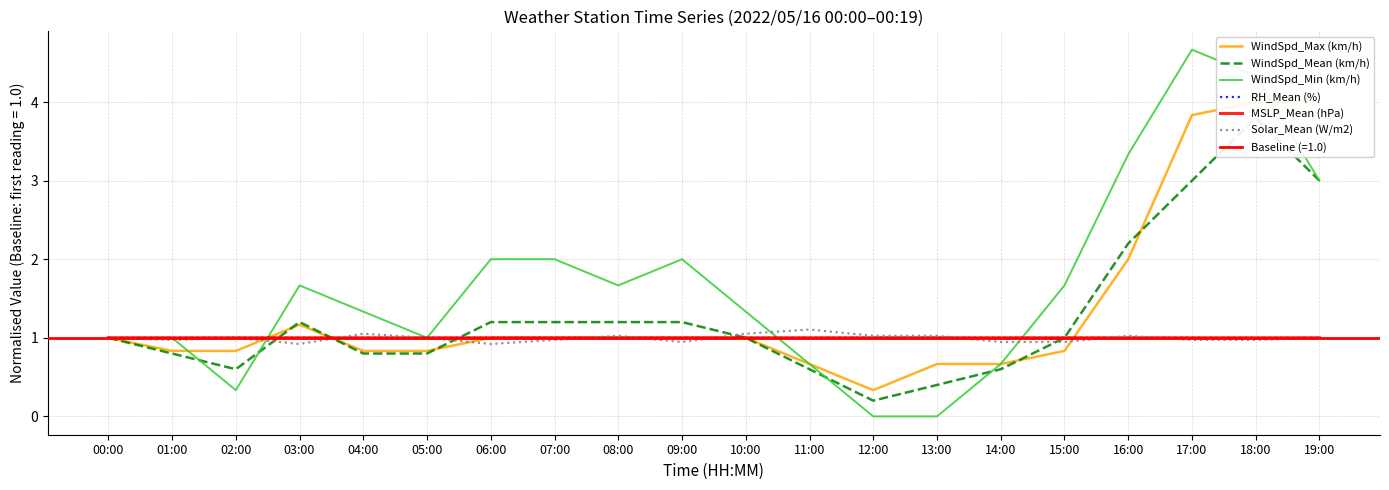

In Solar_Mean (W/m2), how many points are lower than both neighbors (excluding endpoints)?

4